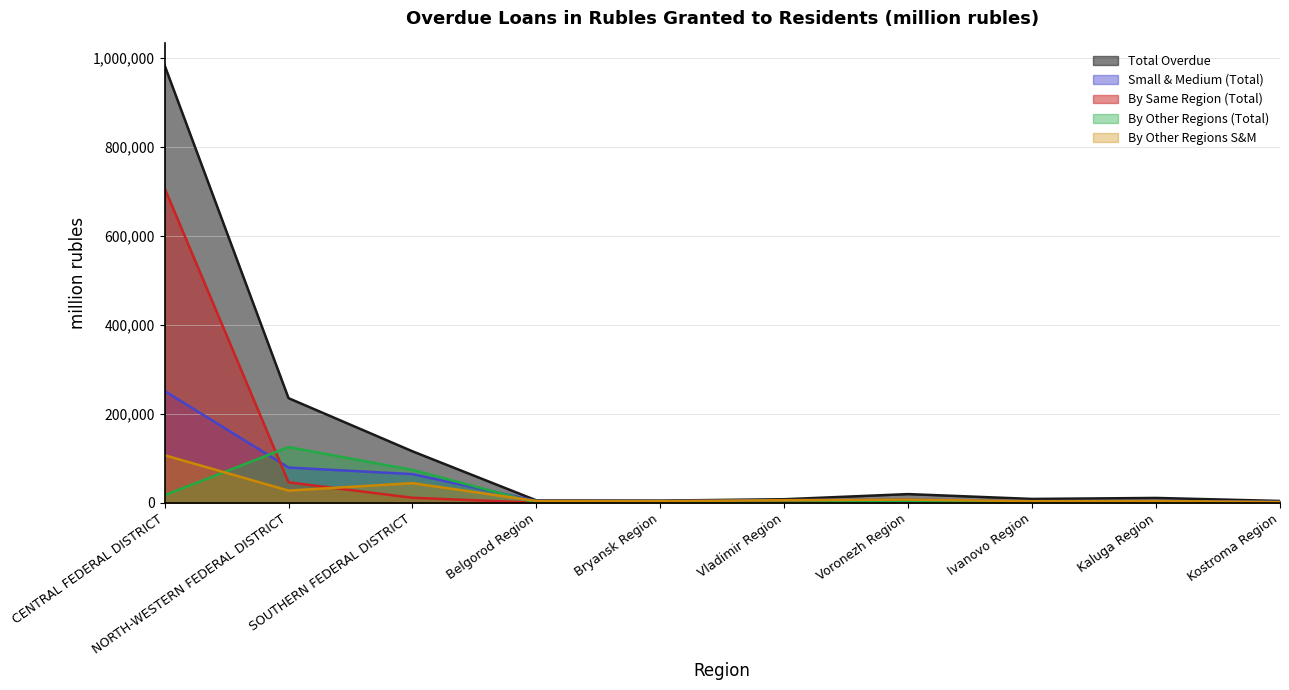

At how many categories does at least one series exceed 860986?

1